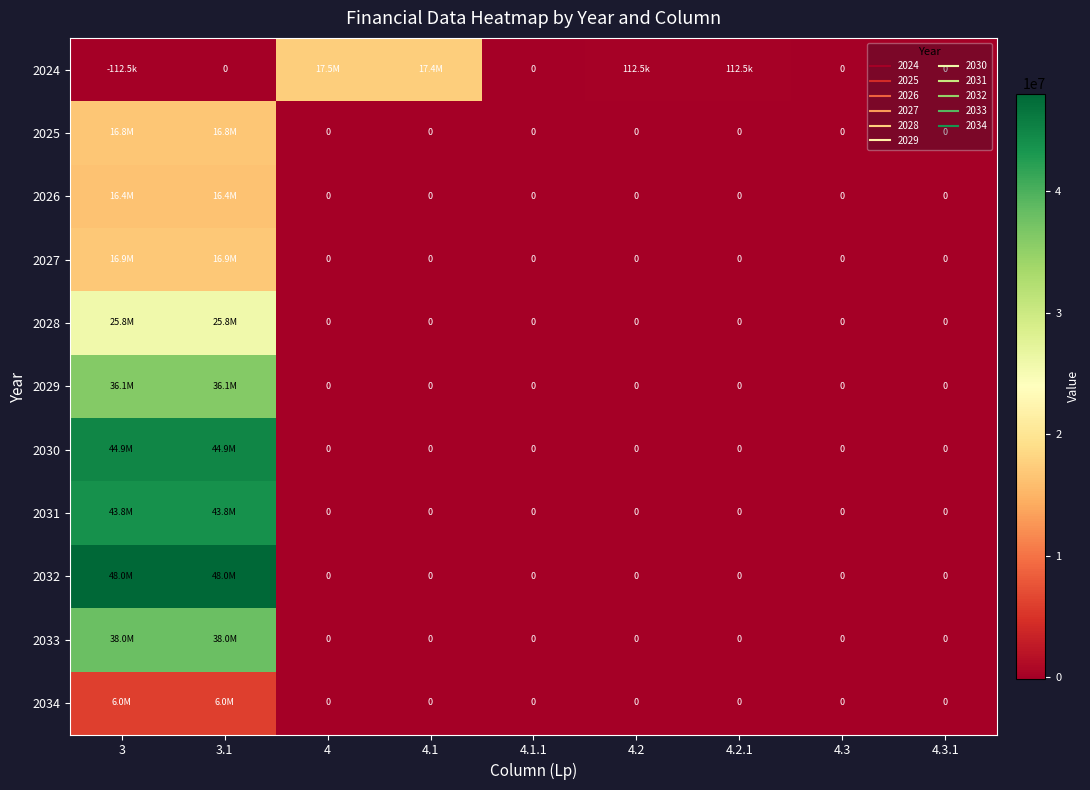

What is the highest value of the 2033 series?

38000100.0